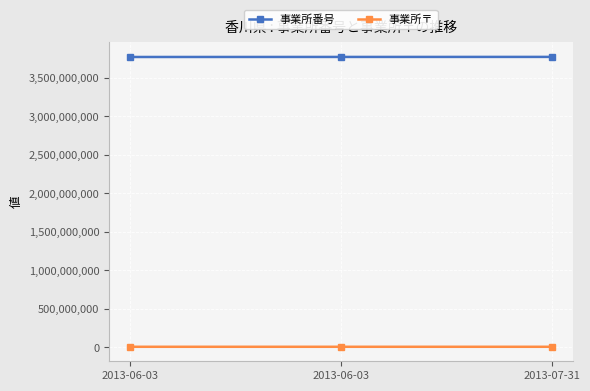

Rank the series by their average value, from highest to lowest.

事業所番号, 事業所〒